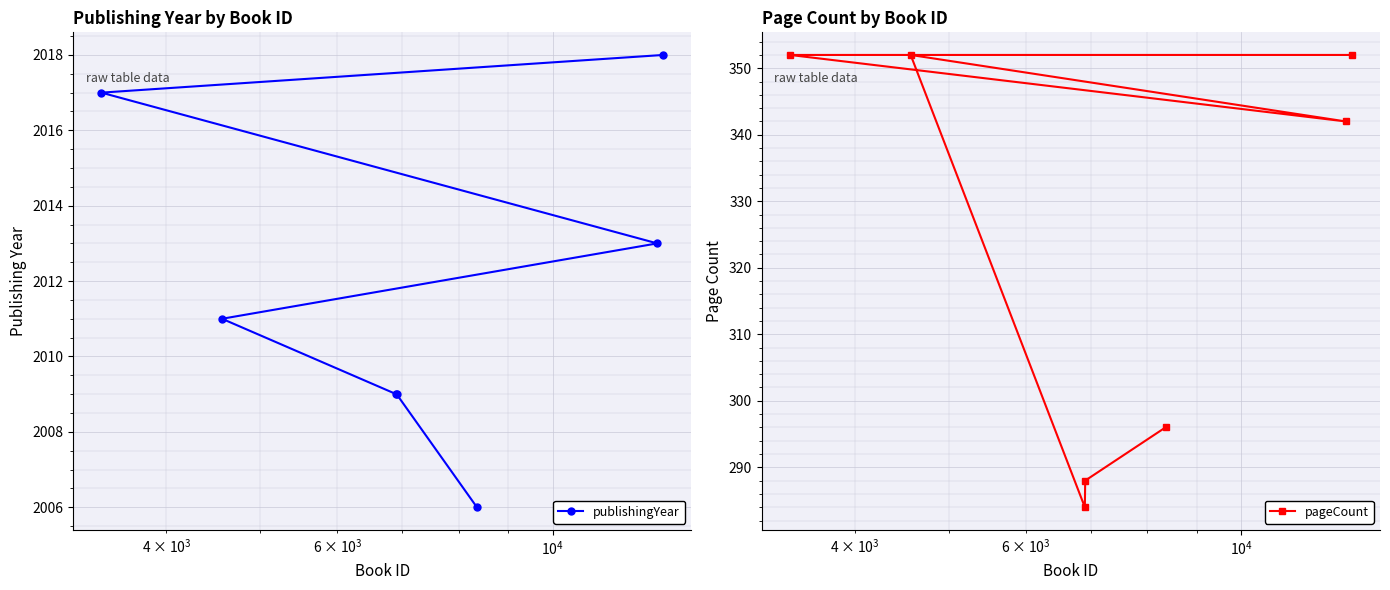

What is the difference between the second highest and minimum values in the publishingYear series?

11